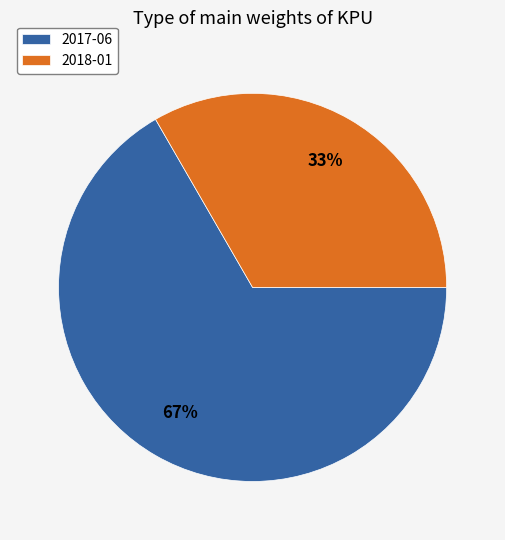

What percentage is the 2018-01 slice, to the nearest percent?

33%